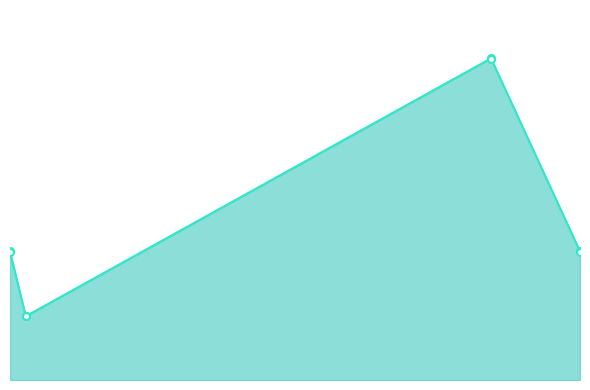

What is the greatest value displayed?

500